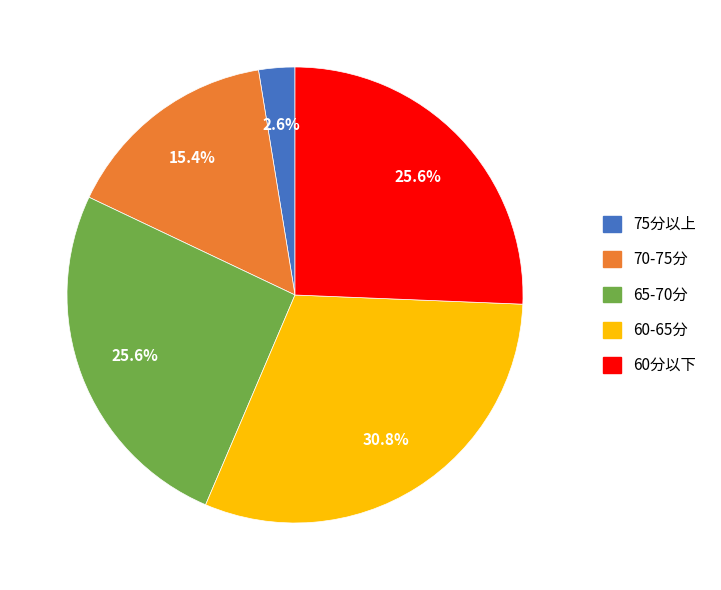

Does any single category account for the majority?

No